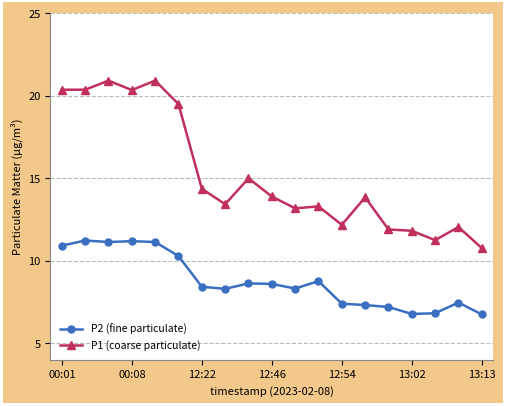

Which series has the largest range (max minus min)?

P1 (coarse particulate)